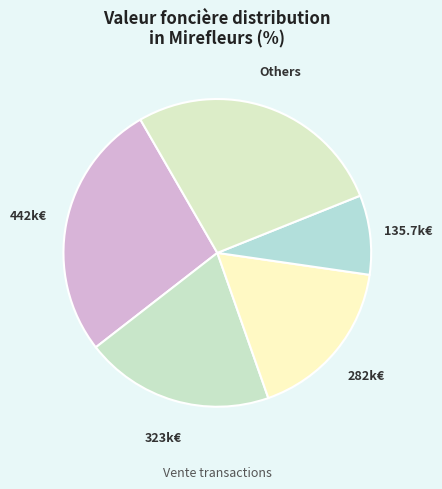

Count the number of slices in the pie.

5